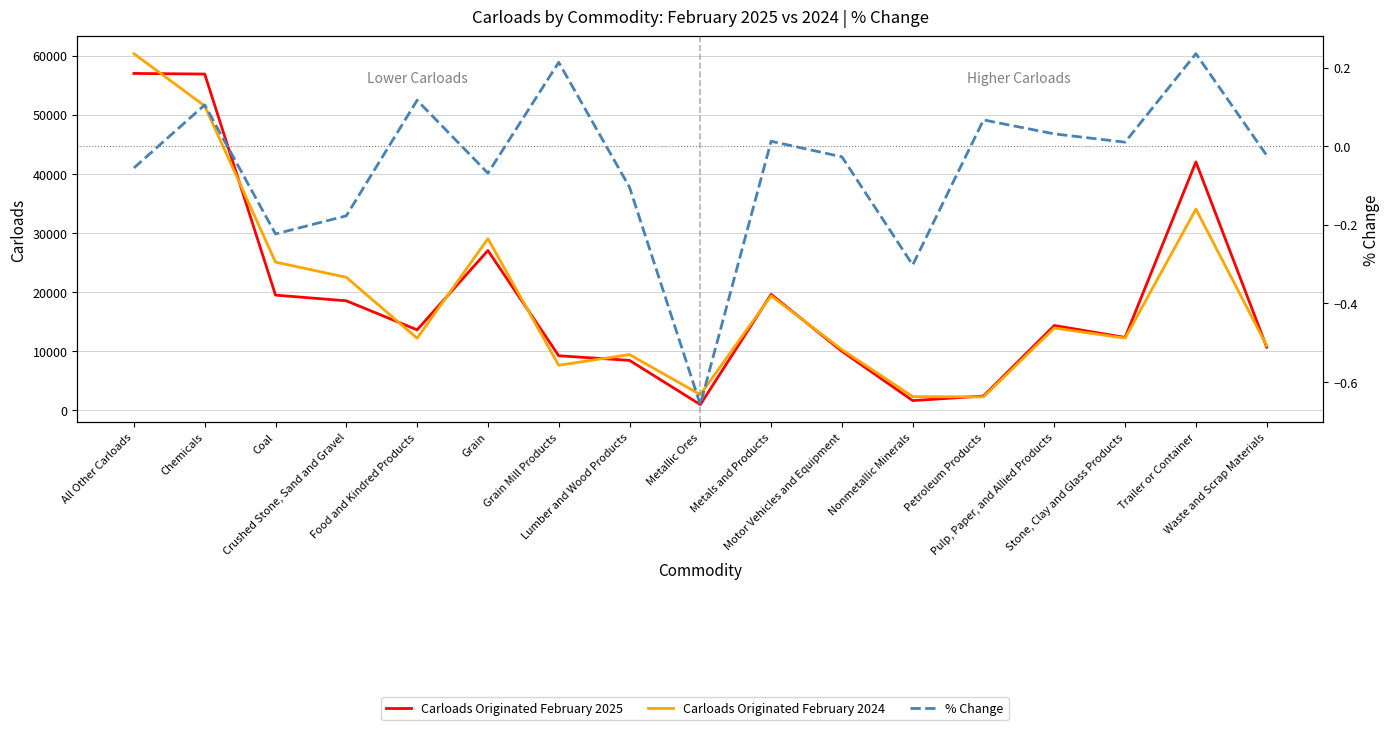

Where is the first local minimum for % Change?

Coal